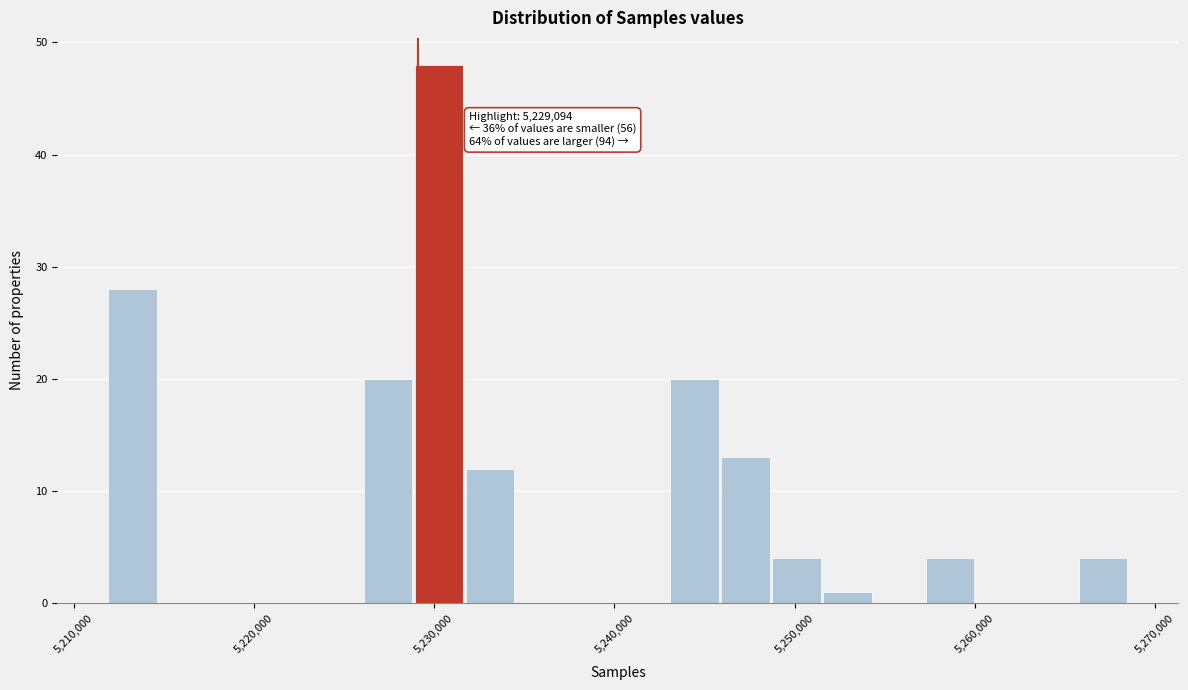

Around what value on the x-axis is the tallest bar? Give the approximate position of its centre, as read against the axis.

5230000